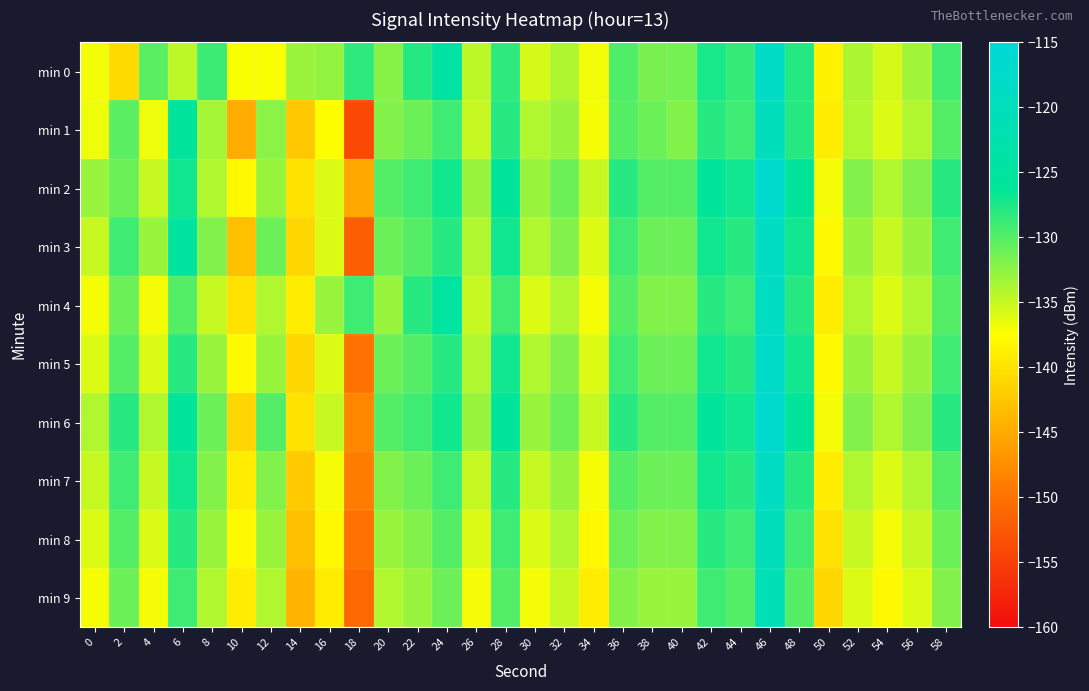

Between 22 and 8, which is larger?

22